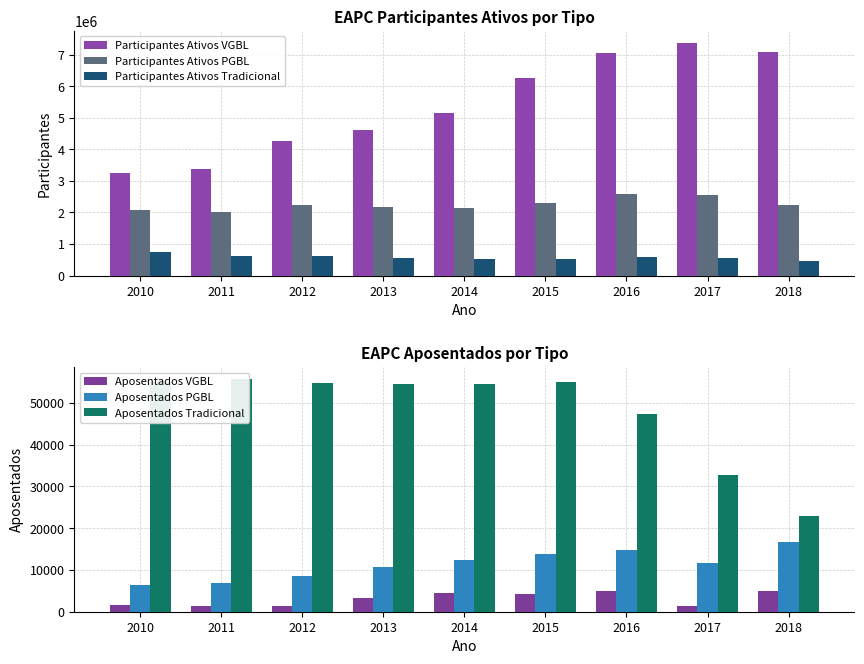

Reading left to right, what are all the values shown in this chart?

Participantes Ativos VGBL: 3266663	3375204	4257391	4623885	5143615	6270328	7050540	7385092	7084709
Participantes Ativos PGBL: 2084749	2016212	2228987	2165165	2130859	2295707	2577580	2553450	2253217
Participantes Ativos Tradicional: 749913	606759	609425	548486	528752	516314	592630	566045	475735
Aposentados VGBL: 1494	1256	1461	3280	4503	4223	4972	1414	4867
Aposentados PGBL: 6454	6950	8458	10720	12266	13852	14729	11742	16744
Aposentados Tradicional: 54941	55765	54732	54577	54570	54910	47425	32831	22851